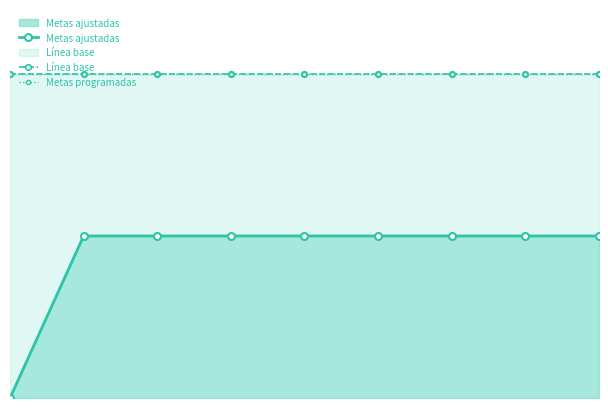

What is the total value across all series at 2?

2.5